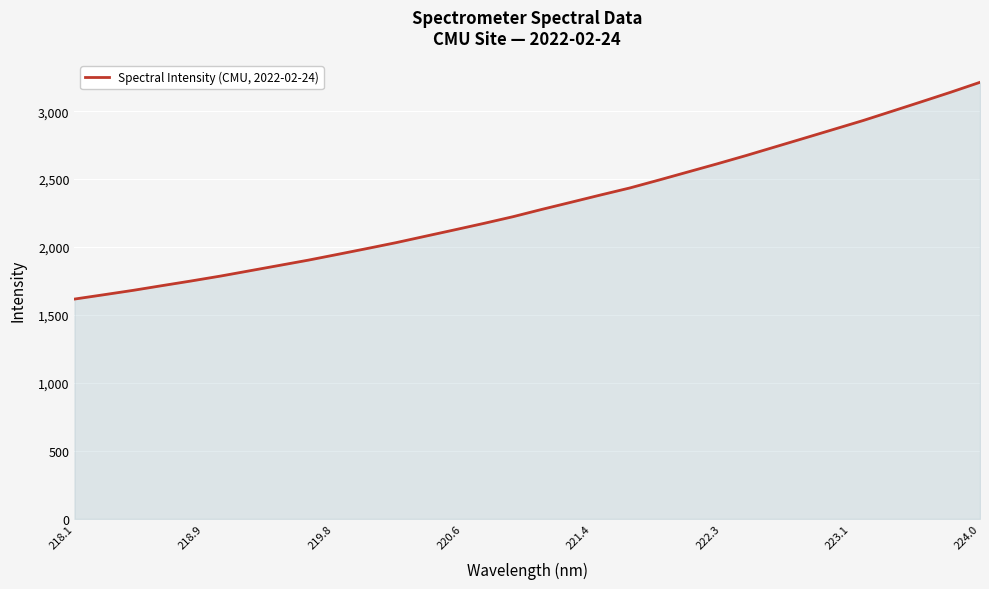

What is the minimum value shown in the chart?

1617.4